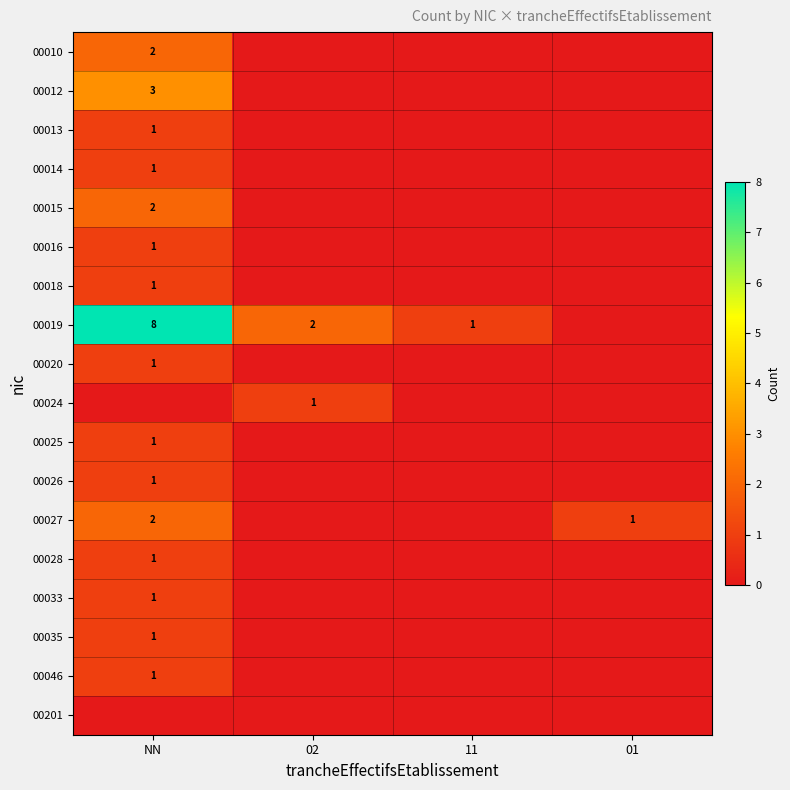

Is it true that 00019 equals 1 at 02?

False